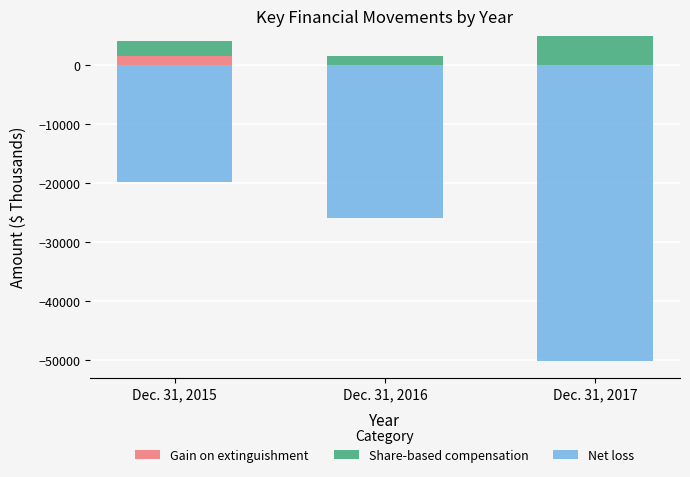

Which category has the highest value in the Gain on extinguishment series?

Dec. 31, 2015